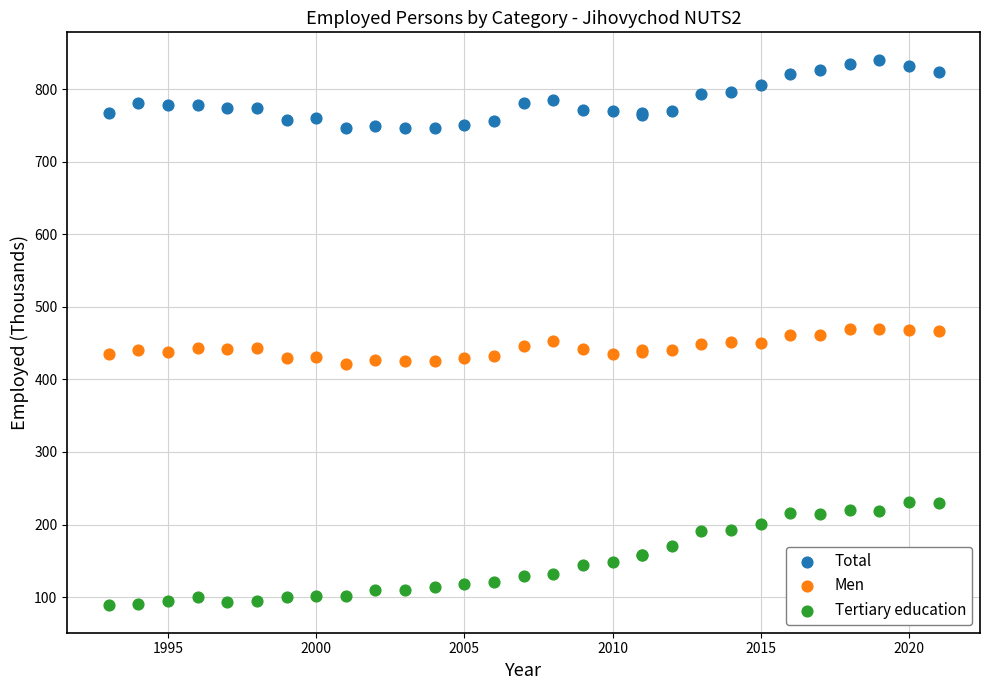

What are all the series names shown in the legend?

Total, Men, Tertiary education